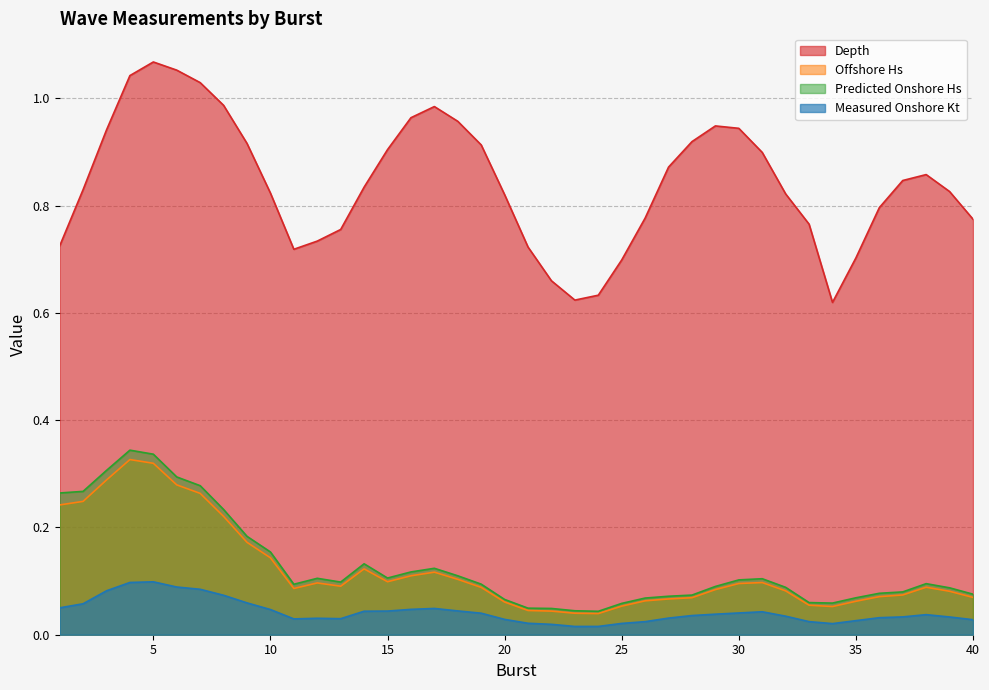

Which label corresponds to the largest value in the chart?

5